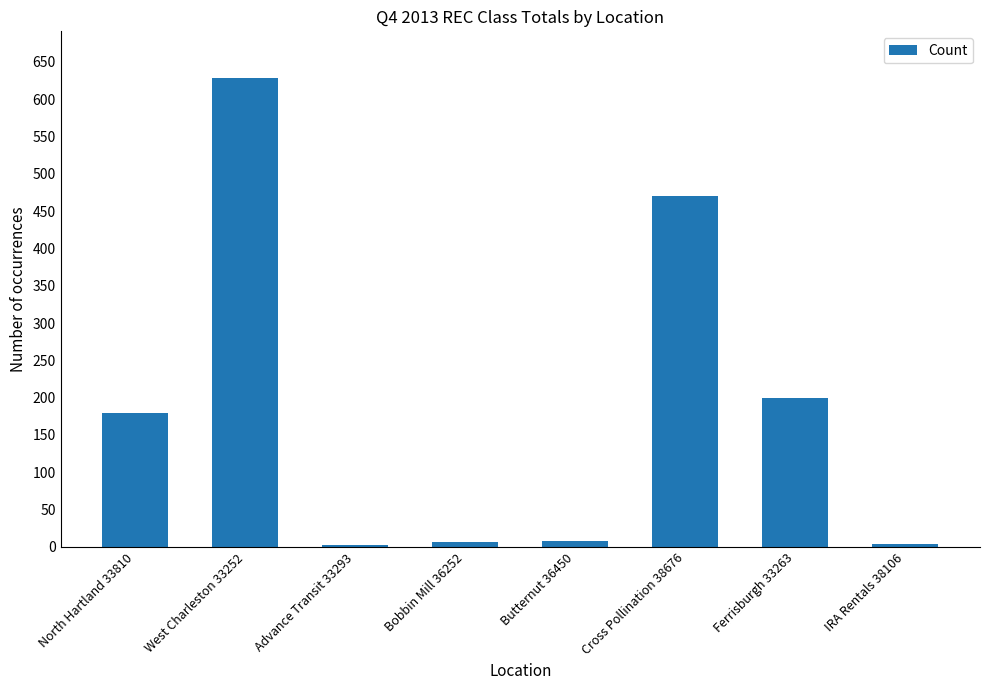

What position from the left is Advance Transit 33293?

3